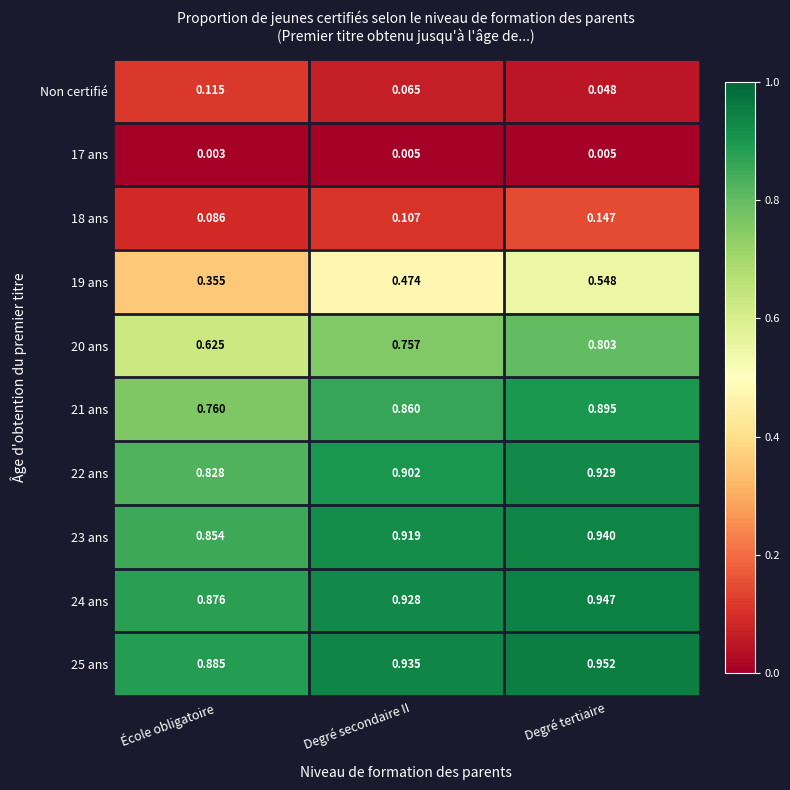

List the labels in order of 23 ans value, smallest first.

École obligatoire, Degré secondaire II, Degré tertiaire